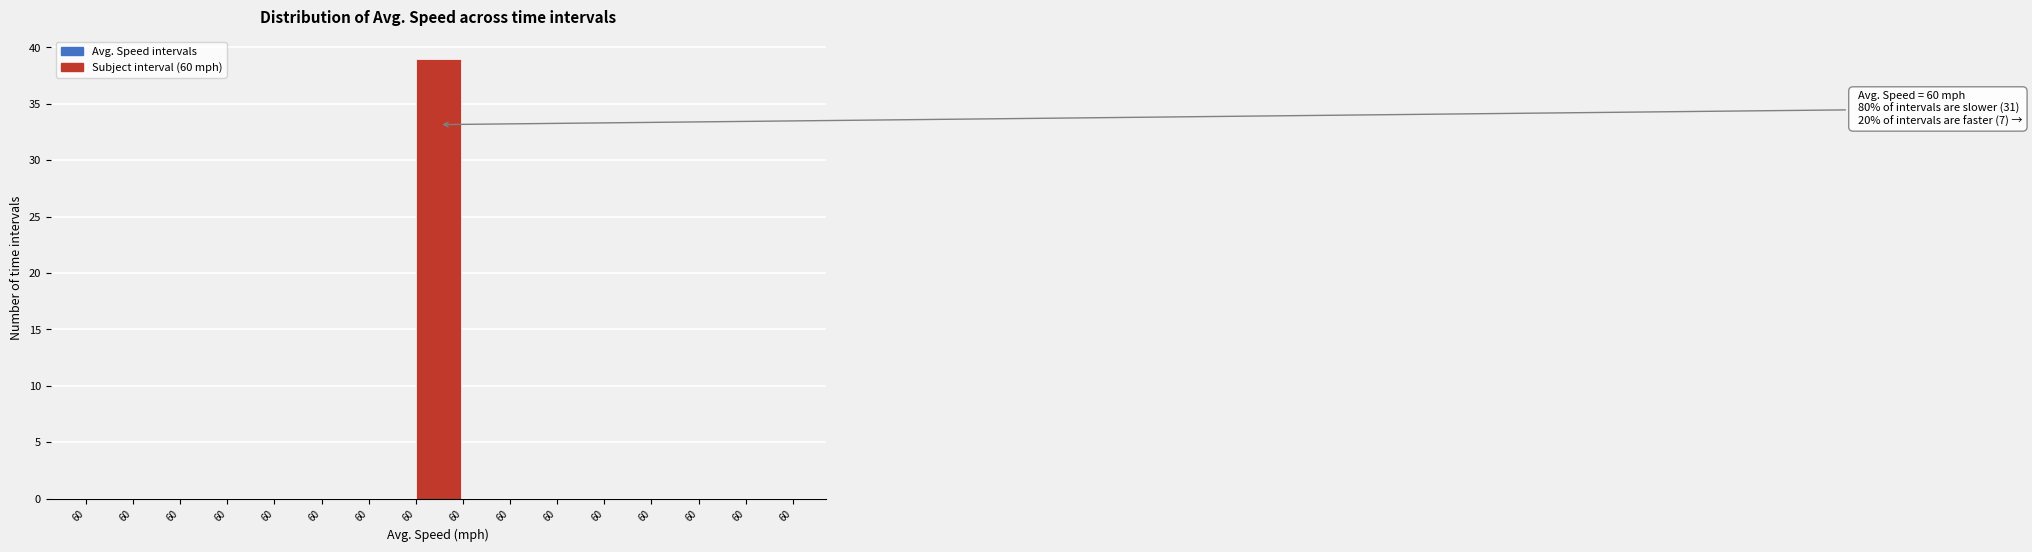

Are the bars horizontal?

No